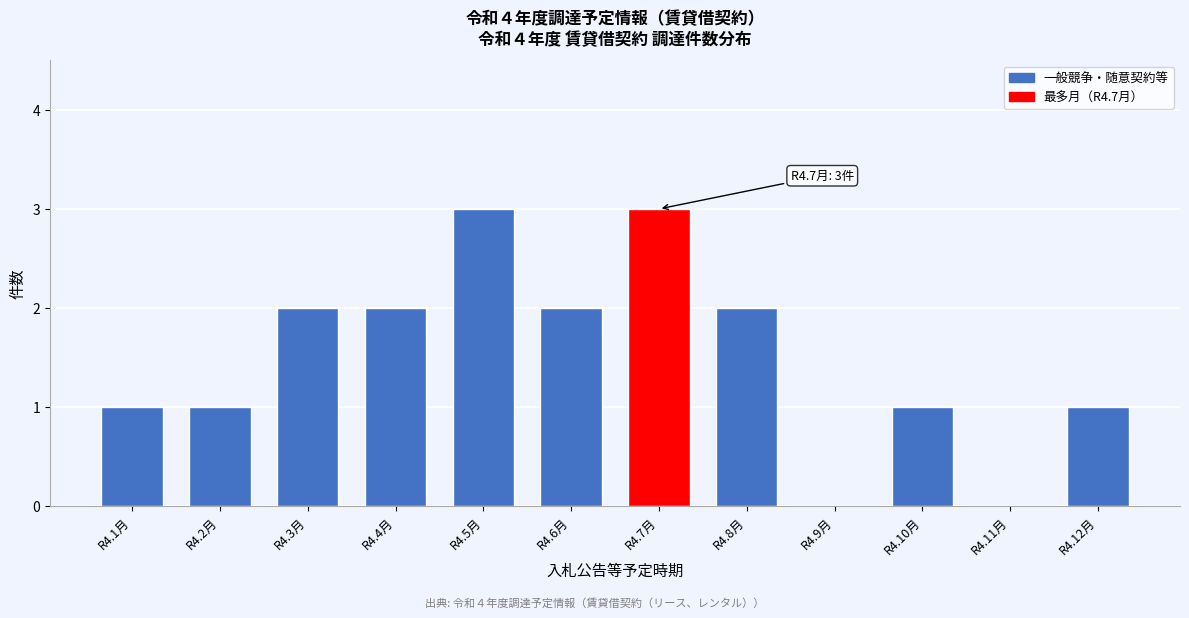

Reading left to right, what are all the values shown in this chart?

R4.1月=1	R4.2月=1	R4.3月=2	R4.4月=2	R4.5月=3	R4.6月=2	R4.7月=3	R4.8月=2	R4.9月=0	R4.10月=1	R4.11月=0	R4.12月=1